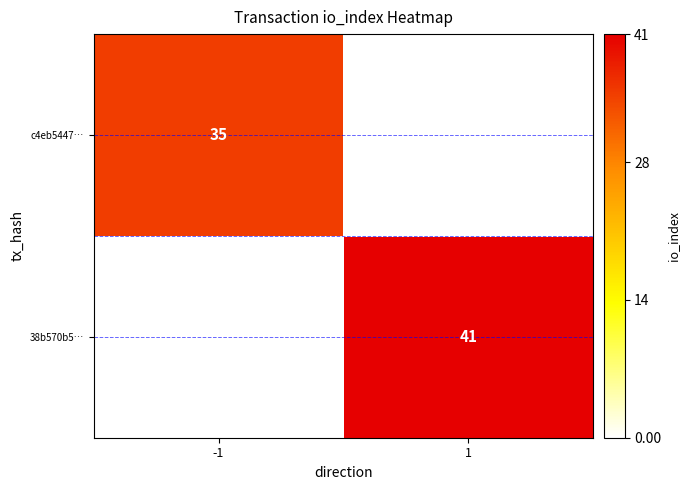

Is the value of 38b570b5… at 1 greater than the value of c4eb5447… at -1?

Yes